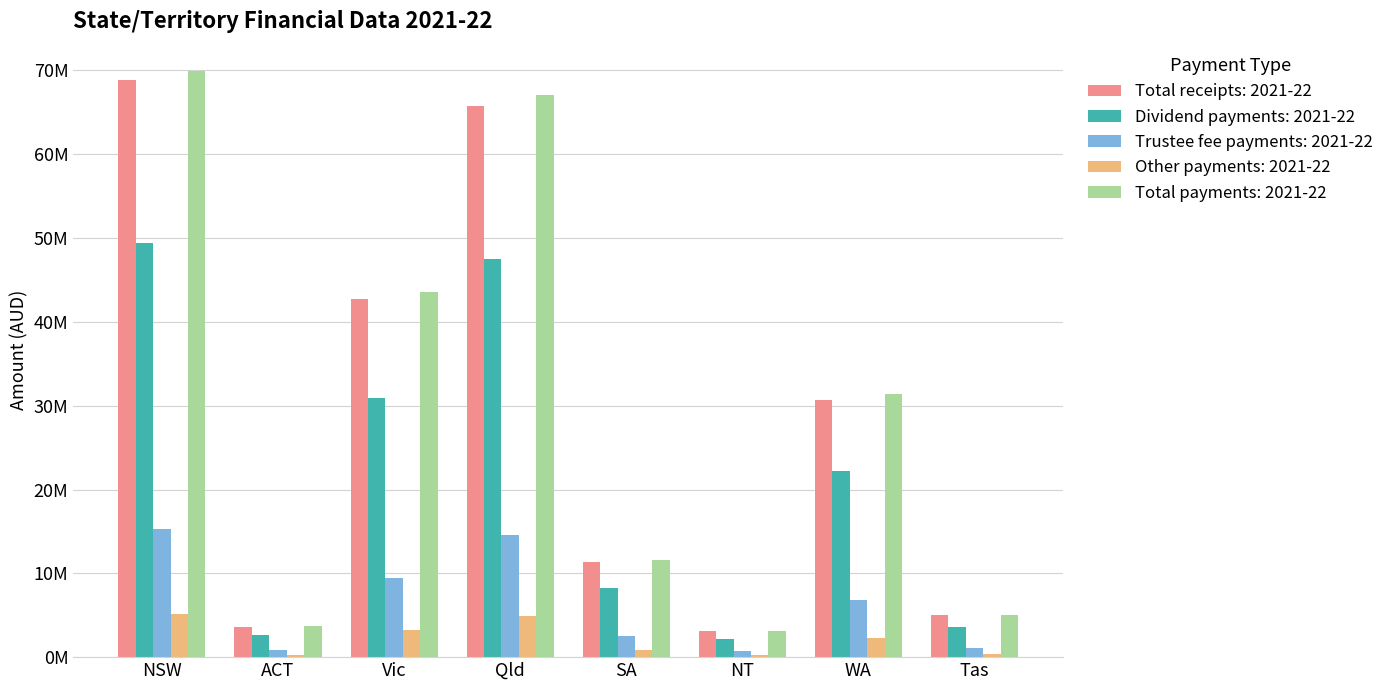

Are the bars horizontal?

No